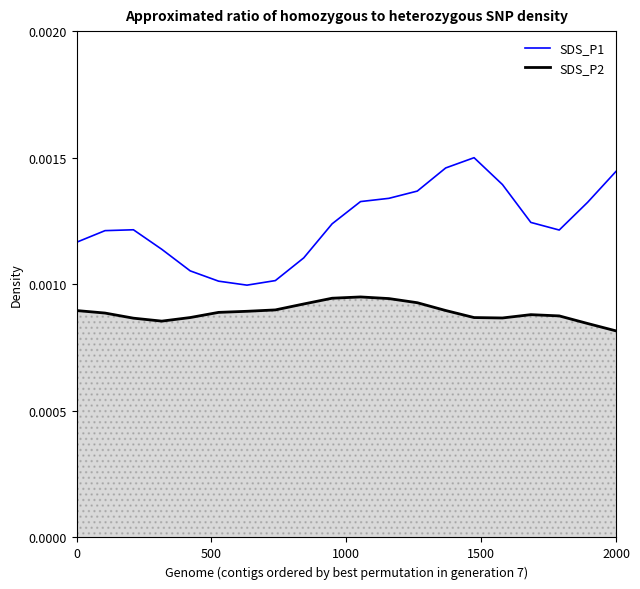

True or false: SDS_P1 and SDS_P2 cross at least once.

False